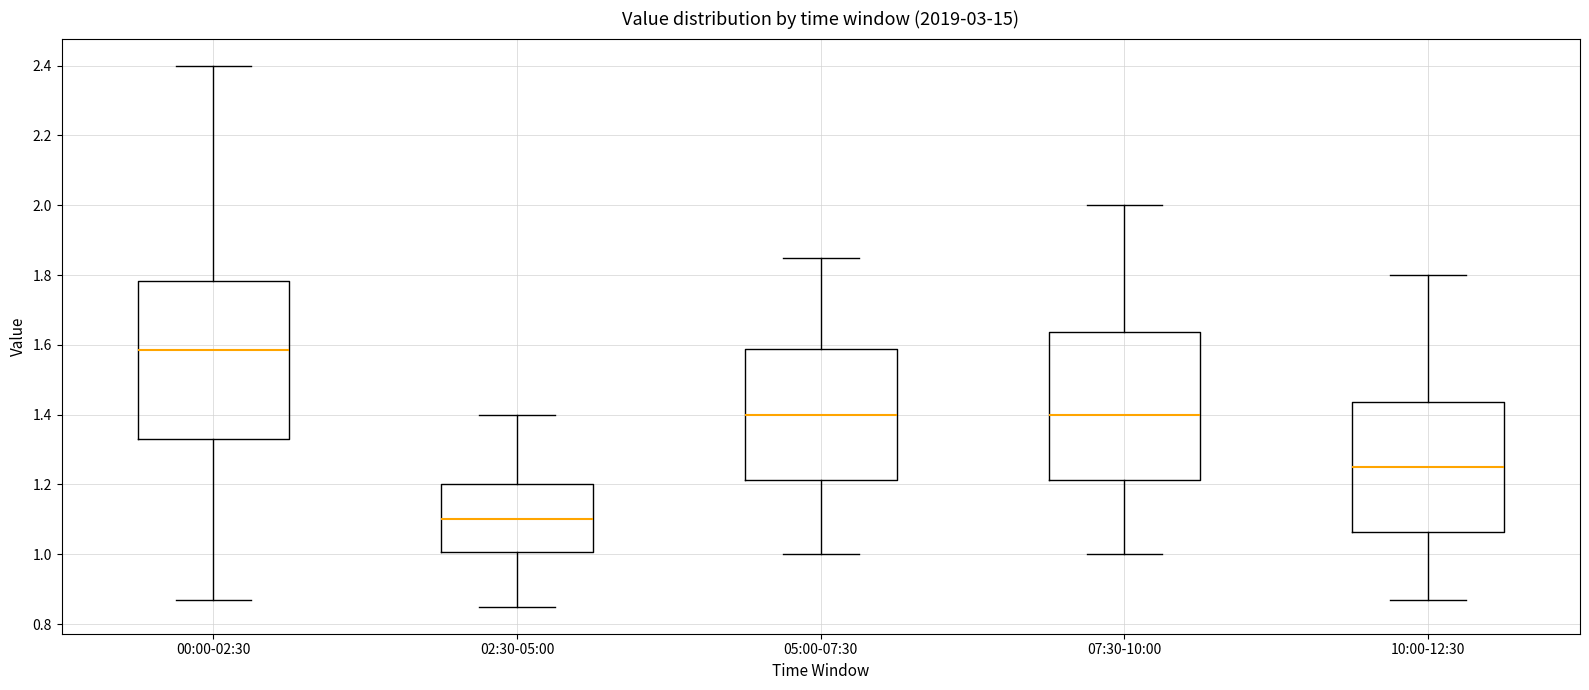

Where is the upper edge of the box for 05:00-07:30 on the y-axis? The values are not printed on the chart, so give them approximately, as read against the axis.

1.58